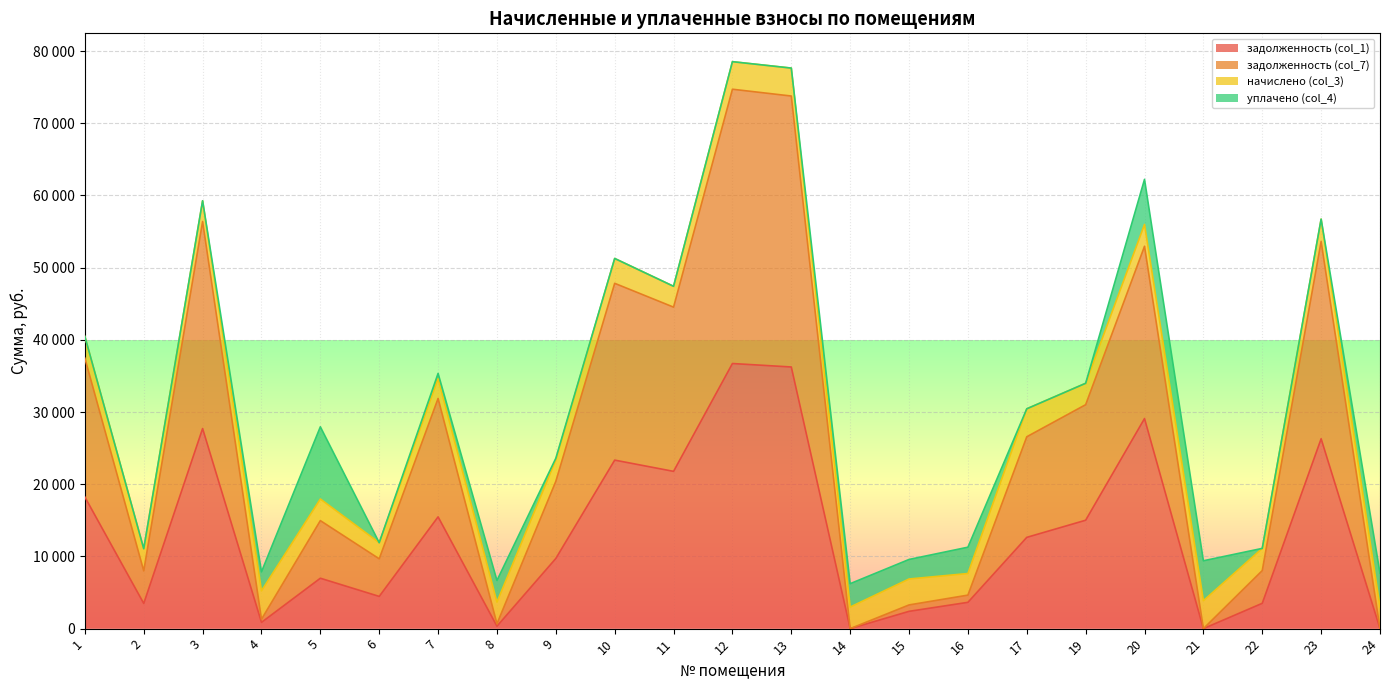

What is the difference between the maximum and minimum values in the задолженность (col_7) series?

74717.3